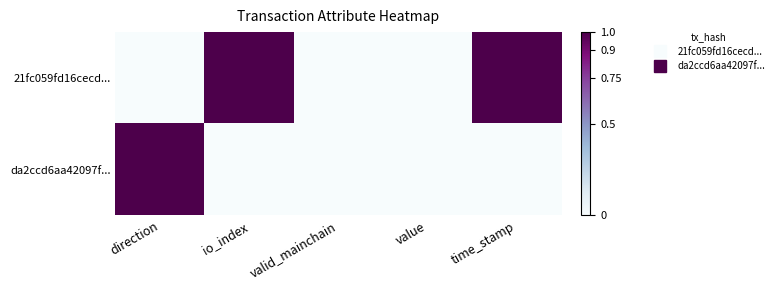

Reading left to right, transcribe all the data shown in this chart.

21fc059fd16cecd...: direction=0	io_index=1	valid_mainchain=0	value=0	time_stamp=1
da2ccd6aa42097f...: direction=1	io_index=0	valid_mainchain=0	value=0	time_stamp=0